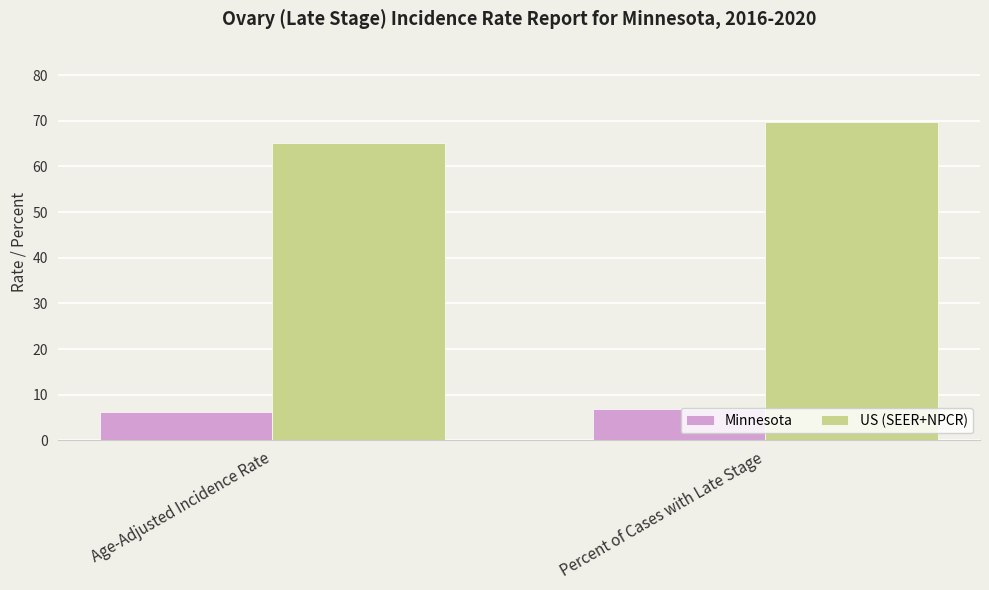

Is it true that Minnesota equals 10.6 at Percent of Cases with Late Stage?

False